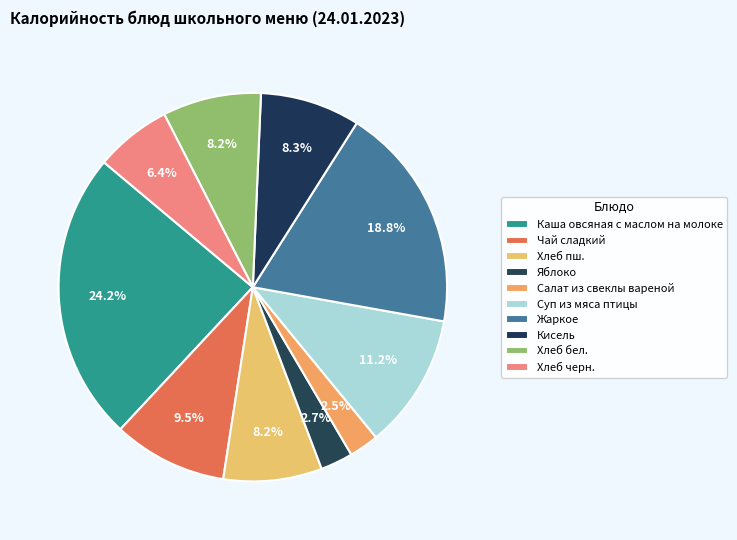

What is the smallest slice in the pie chart?

Салат из свеклы вареной